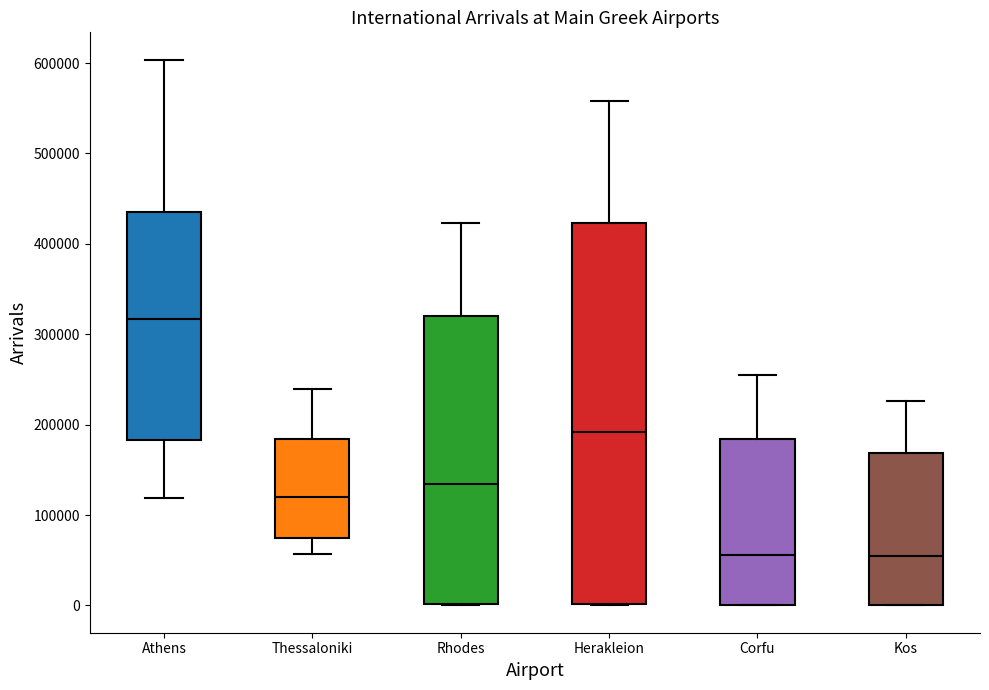

Reading left to right, transcribe this box plot: for each box, give where its median line is, the range the box spans, and where its two whiskers end, as read against the y-axis. The values are not printed on the chart, so give them approximately, as read against the axis.

Athens: median 320000, box 180000 to 440000, whiskers 120000 to 600000
Thessaloniki: median 120000, box 80000 to 180000, whiskers 60000 to 240000
Rhodes: median 130000, box 0 to 320000, whiskers 0 to 420000
Herakleion: median 190000, box 0 to 420000, whiskers 0 to 560000
Corfu: median 60000, box 0 to 180000, whiskers 0 to 250000
Kos: median 50000, box 0 to 170000, whiskers 0 to 230000